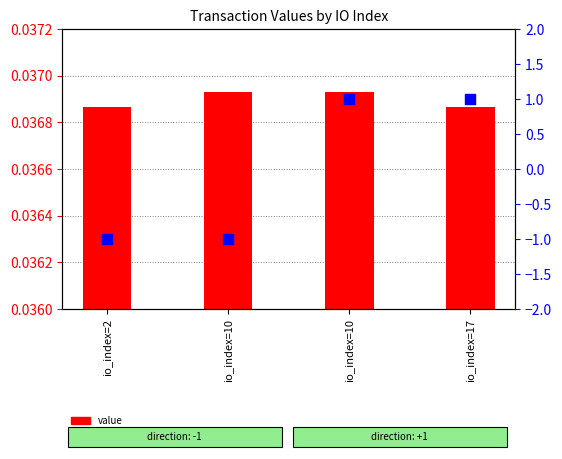

What are all the series names shown in the legend?

value, direction